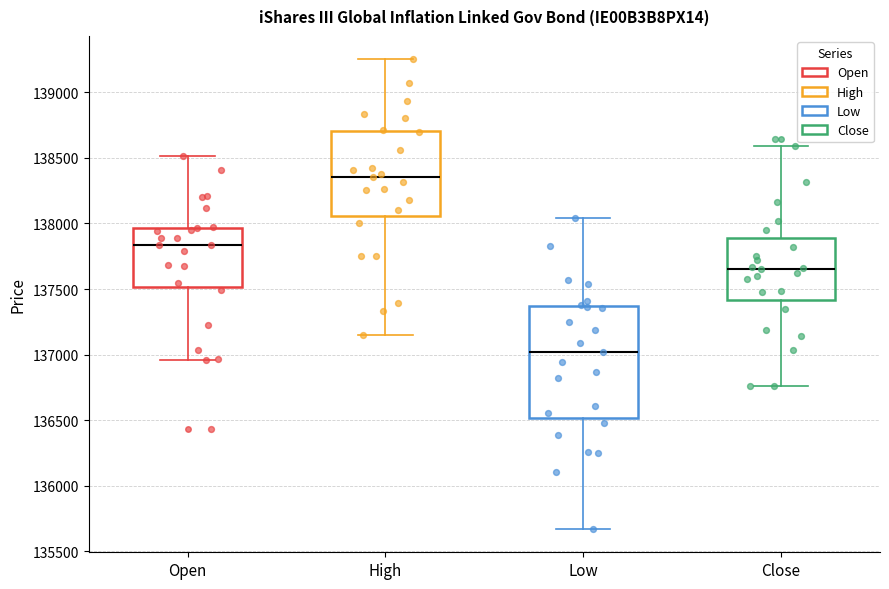

Comparing the boxes themselves (not the whiskers), which one is the tallest?

Low